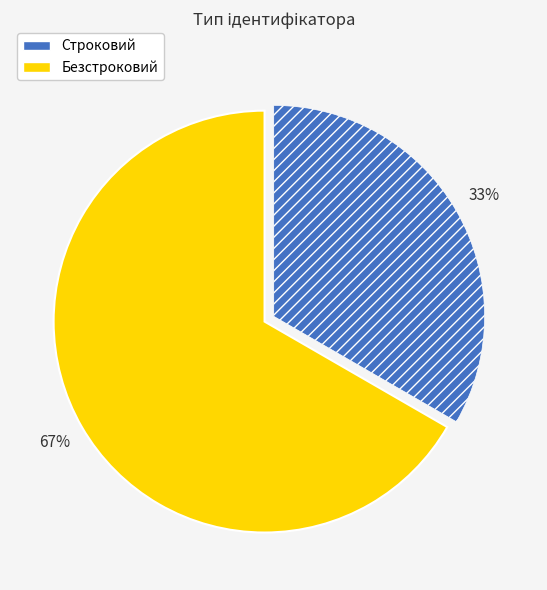

Is Строковий the majority of the pie?

No